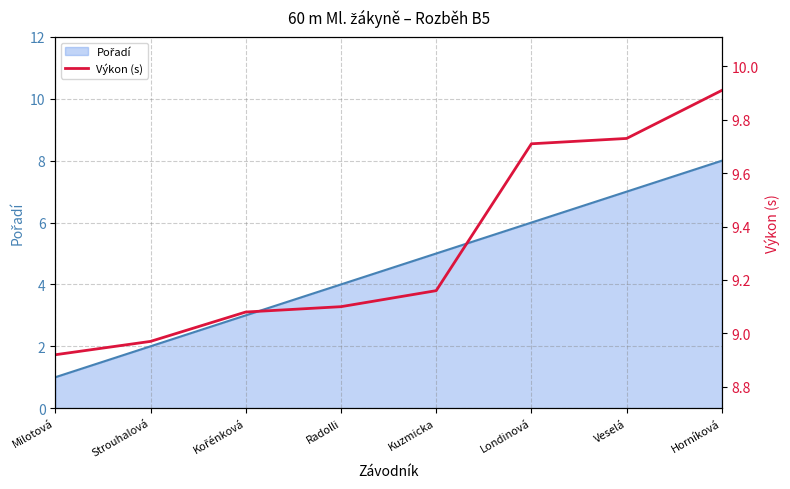

What is the sum of all values?

74.6